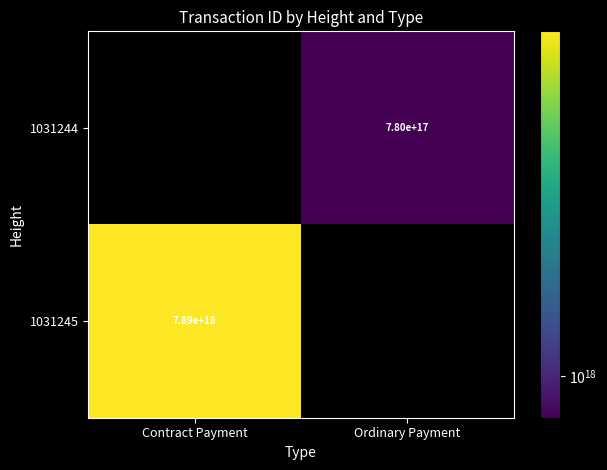

The 1031245 series shows 3746834859389871616 at Contract Payment. True or false?

False